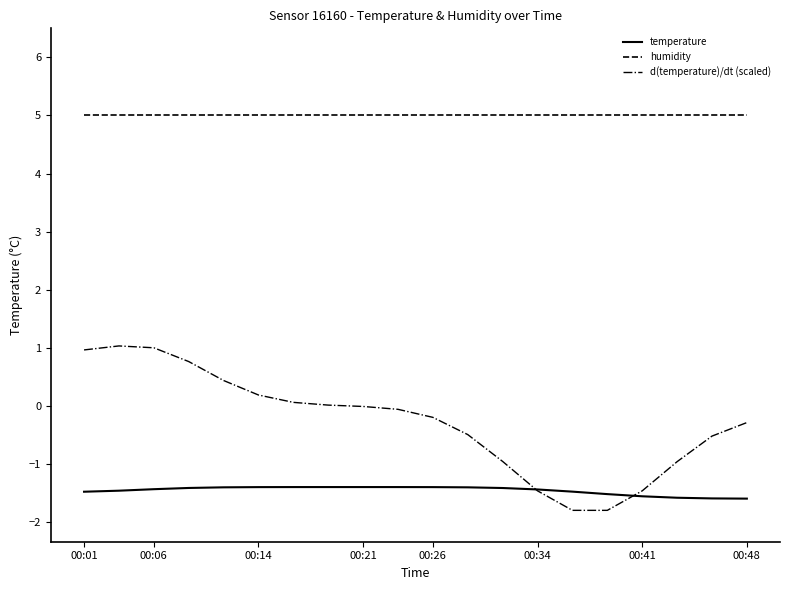

List the series in order of their peak value, highest first.

humidity, d(temperature)/dt (scaled), temperature